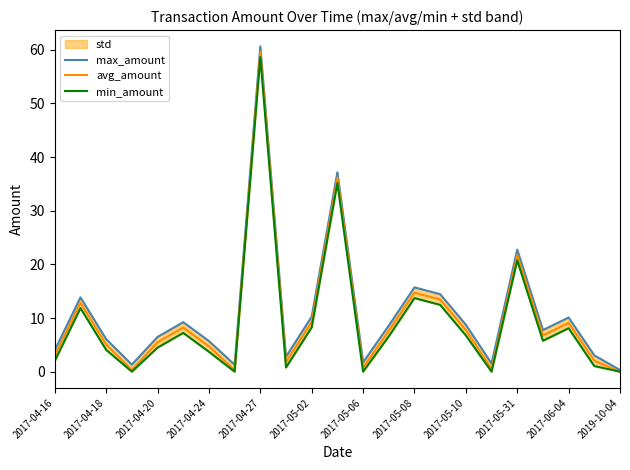

What is the maximum value for avg_amount?

59.6